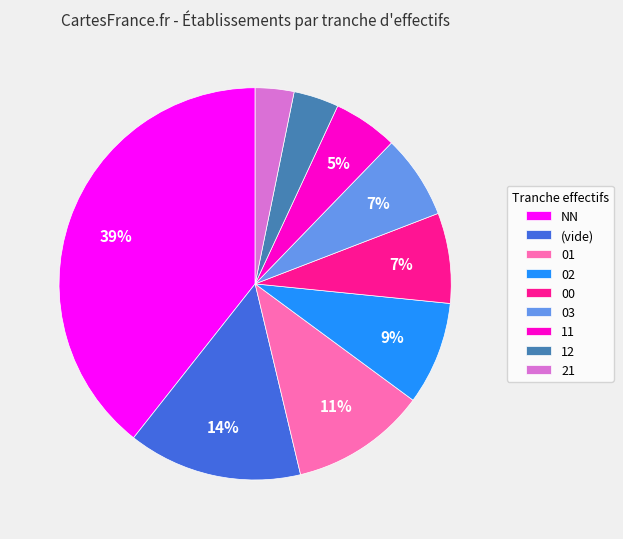

Which category has the biggest portion of the pie?

NN